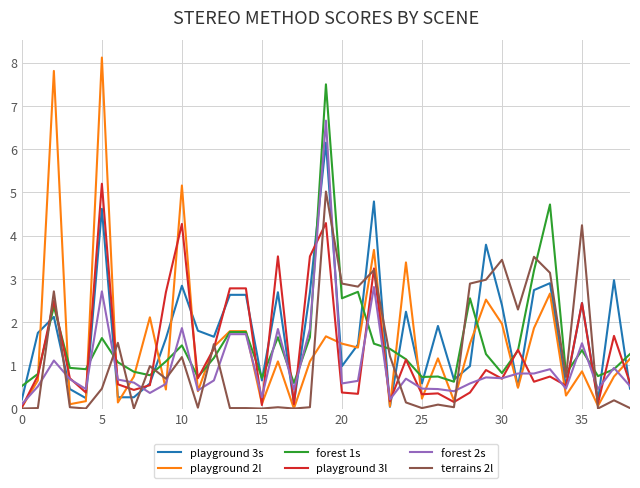

Which series has the largest range (max minus min)?

playground 2l